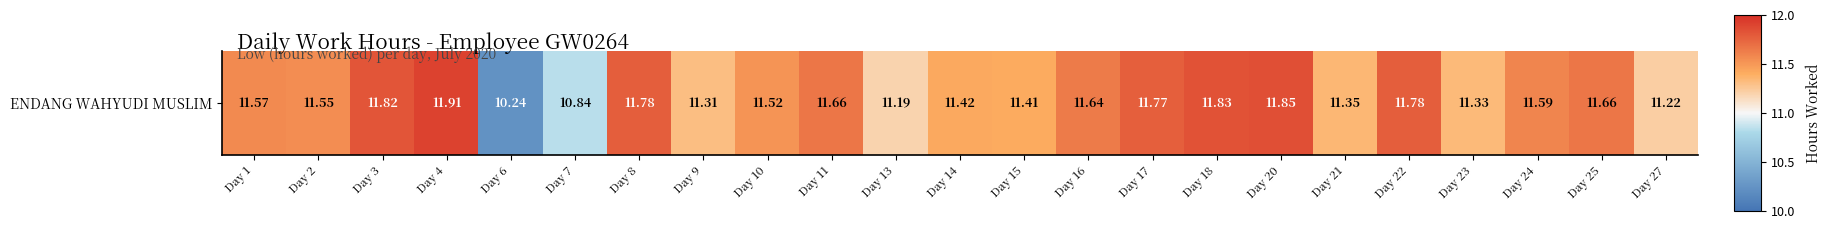

What is the maximum value shown in the chart?

11.9